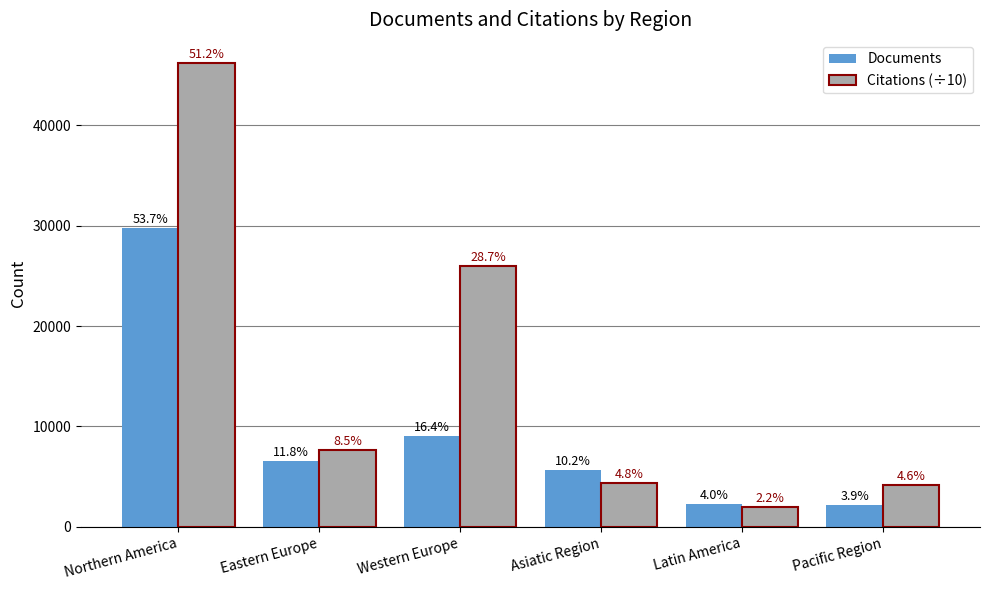

List the labels in order of Documents value, largest first.

Northern America, Western Europe, Eastern Europe, Asiatic Region, Latin America, Pacific Region